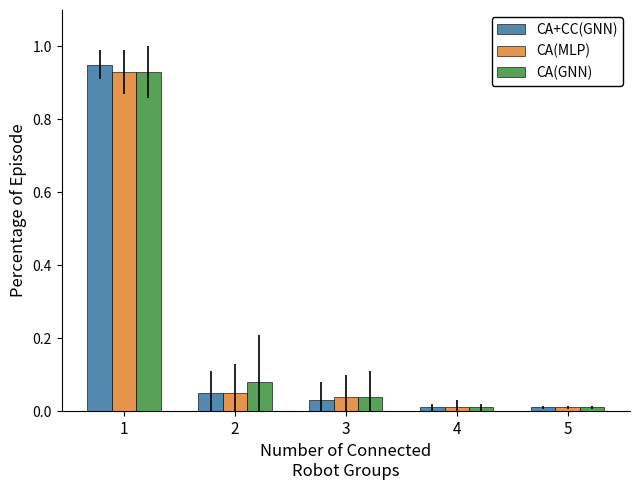

Between 1 and 5, which series saw the biggest shift?

CA+CC(GNN)